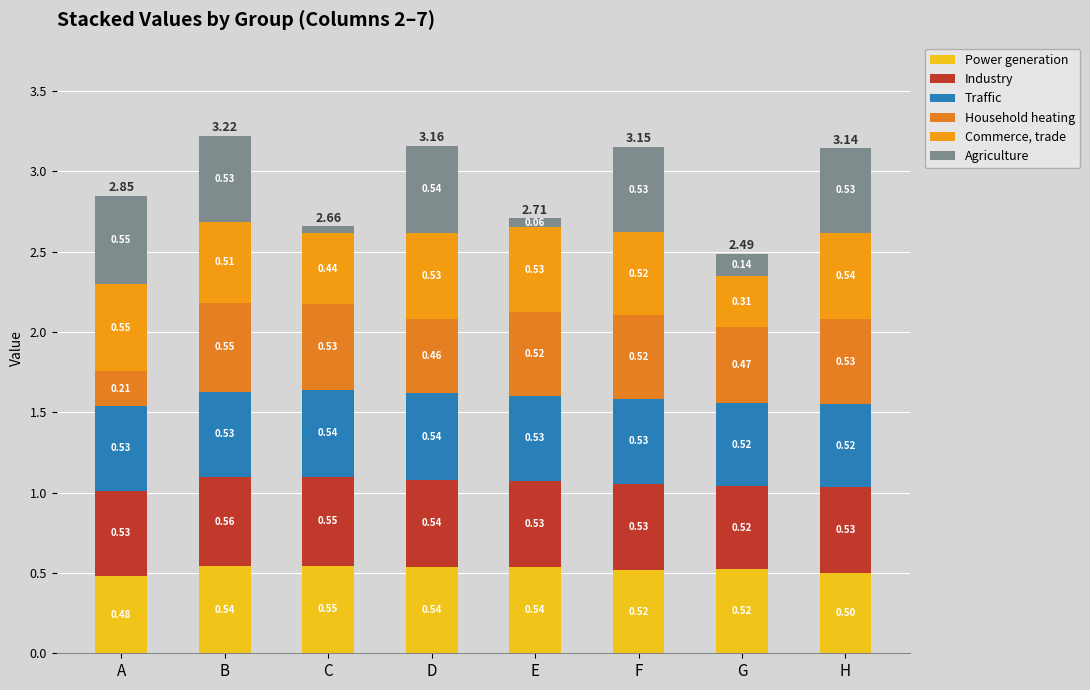

How many categories are shown in the chart?

8